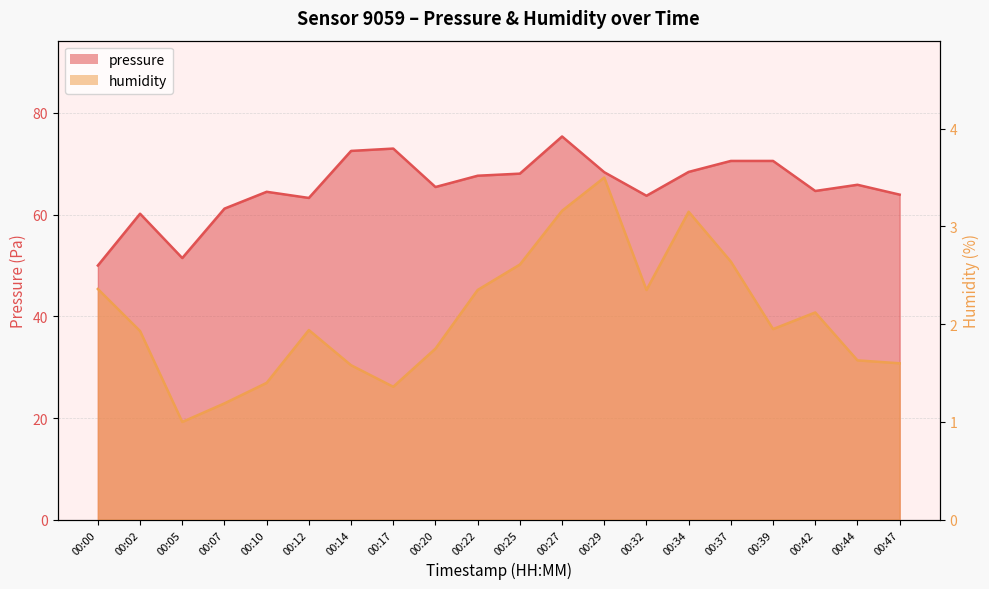

Reading left to right, list all the values displayed in this chart.

pressure: 50.0	60.2	51.5	61.2	64.5	63.3	72.5	73.0	65.4	67.7	68.1	75.4	68.4	63.7	68.4	70.6	70.6	64.7	65.9	63.9
humidity: 2.4	1.9	1.0	1.2	1.4	1.9	1.6	1.4	1.8	2.4	2.6	3.2	3.5	2.4	3.2	2.6	2.0	2.1	1.6	1.6